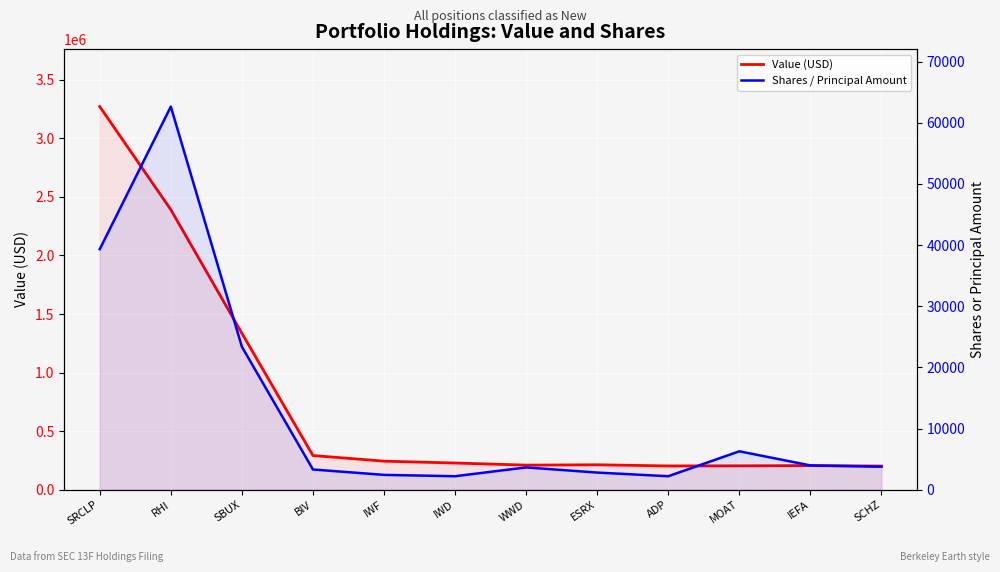

What is the difference between the maximum and minimum values in the Value (USD) series?

3069000